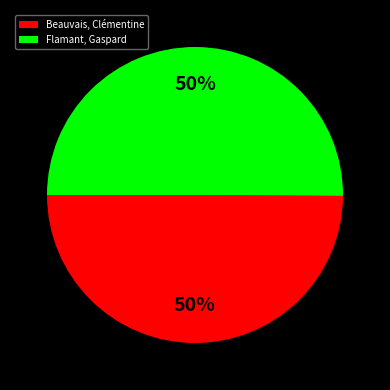

How many segments does this pie chart have?

2